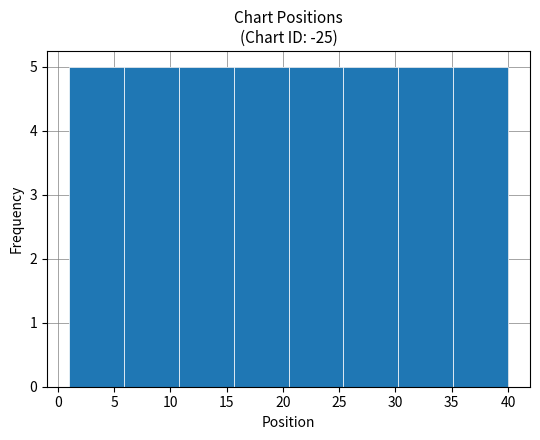

Reading left to right, list every bar in this chart as the range it spans on the x-axis followed by its height. Neither the bar edges nor the heights are printed on the chart, so give them approximately, as read against the axes.

1.0 to 6.0: 5
6.0 to 11.0: 5
11.0 to 15.5: 5
15.5 to 20.5: 5
20.5 to 25.5: 5
25.5 to 30.5: 5
30.5 to 35.0: 5
35.0 to 40.0: 5